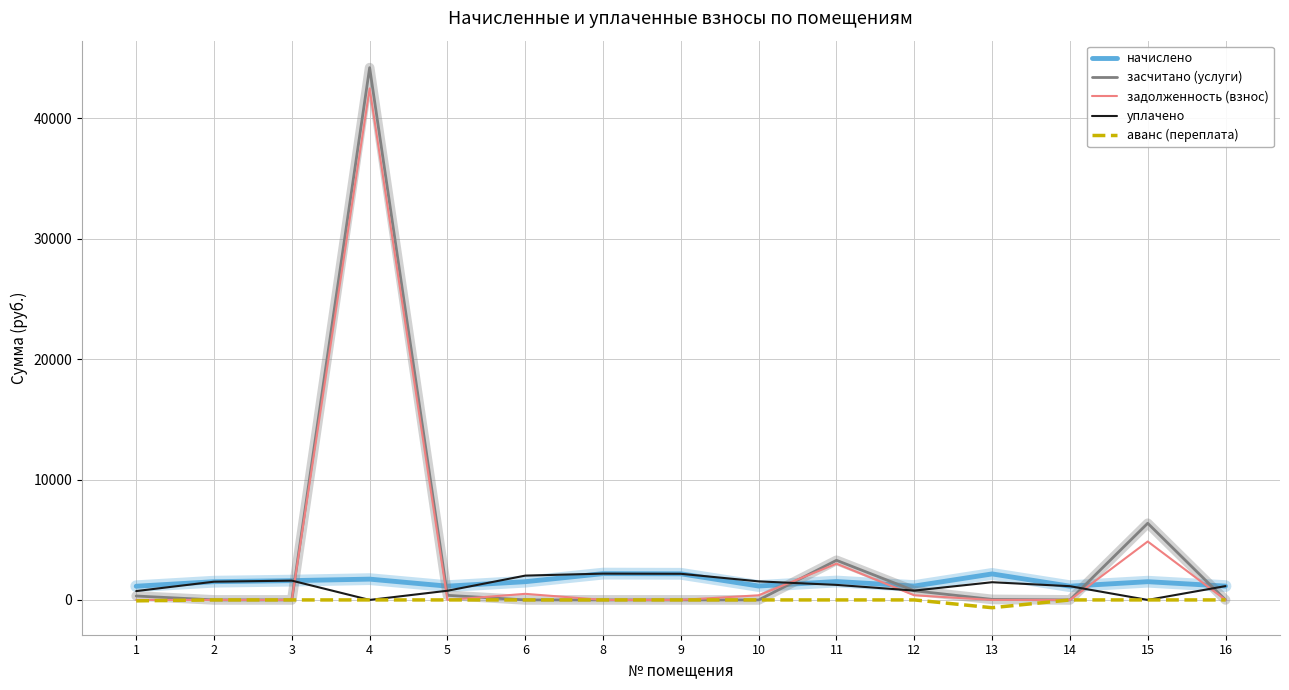

What is the maximum value for засчитано (услуги)?

44208.4